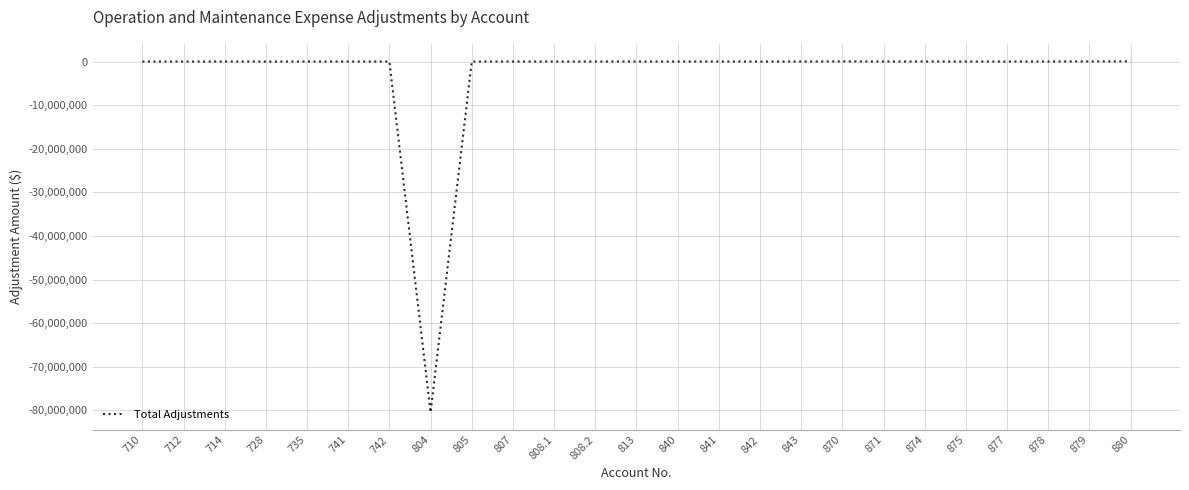

The value at 807 is 0.0. True or false?

True